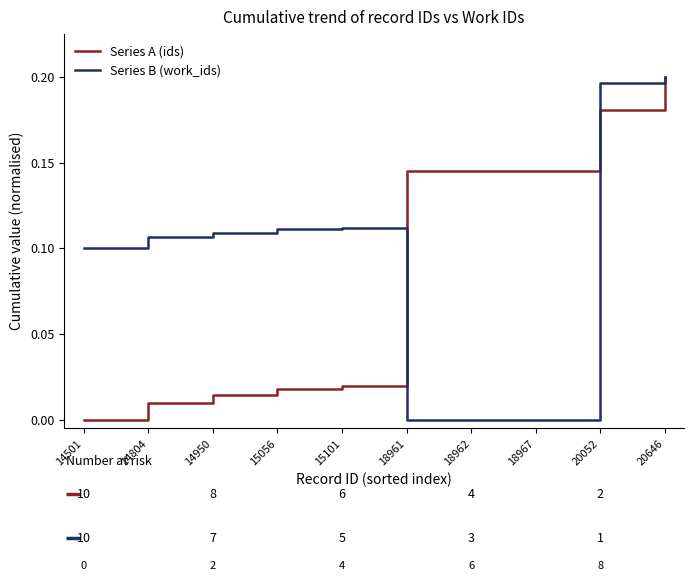

At 14804, list the series in order from smallest to largest.

Series A (ids), Series B (work_ids)